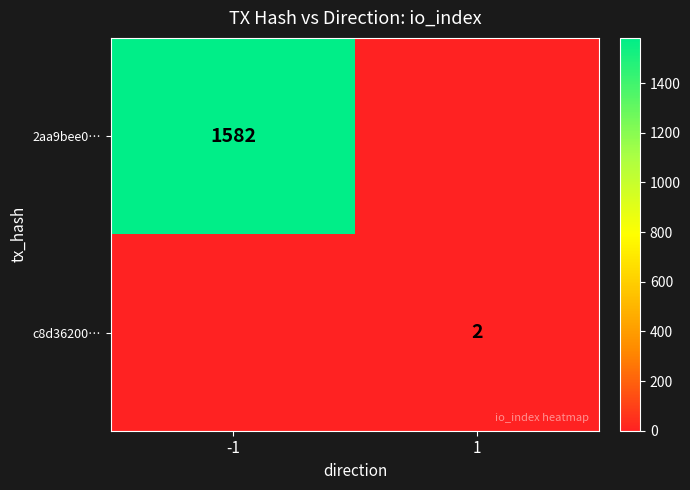

The c8d36200… series shows 1 at 1. True or false?

False